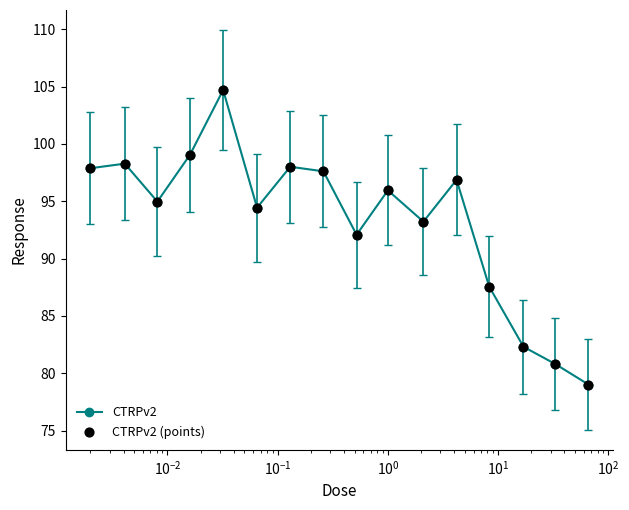

What is the smallest value displayed?

79.0